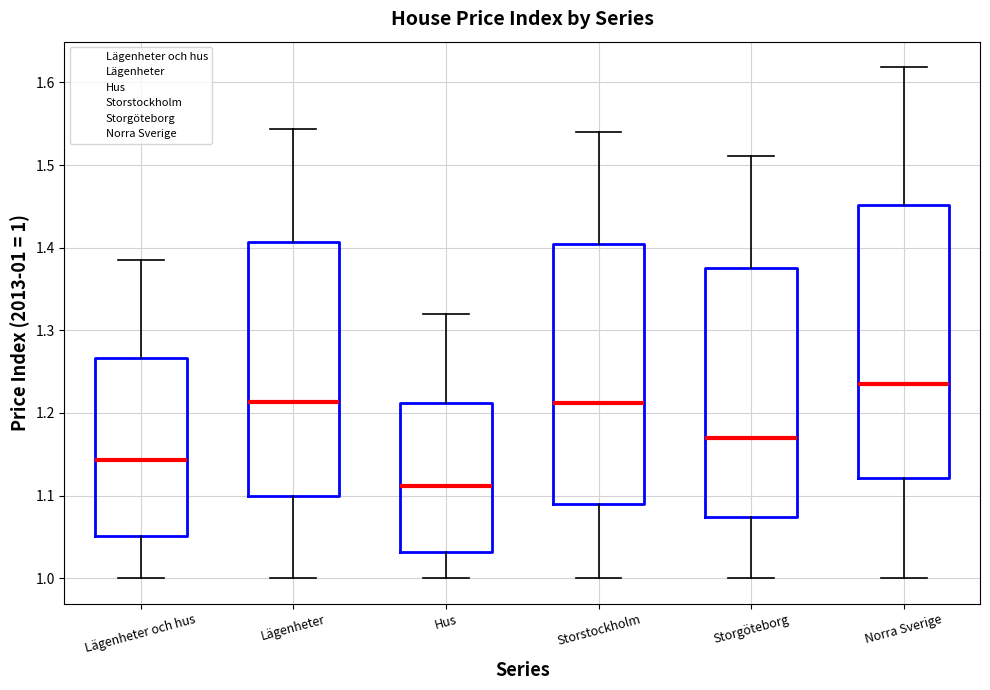

Which box's median line is the highest?

Norra Sverige